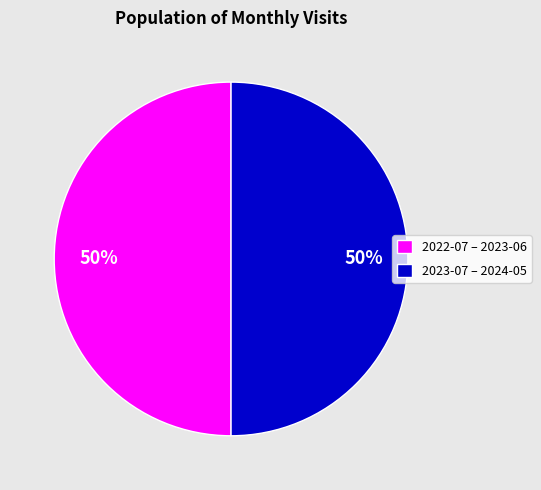

True or false: 2022-07 – 2023-06 accounts for 50% of the total.

True